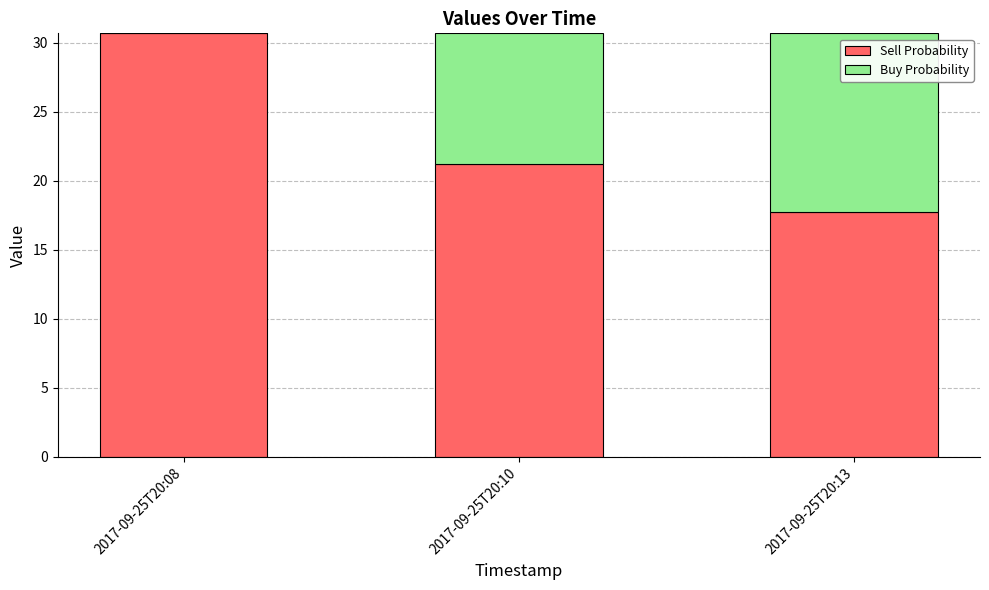

What is the highest value of the Sell Probability series?

30.7